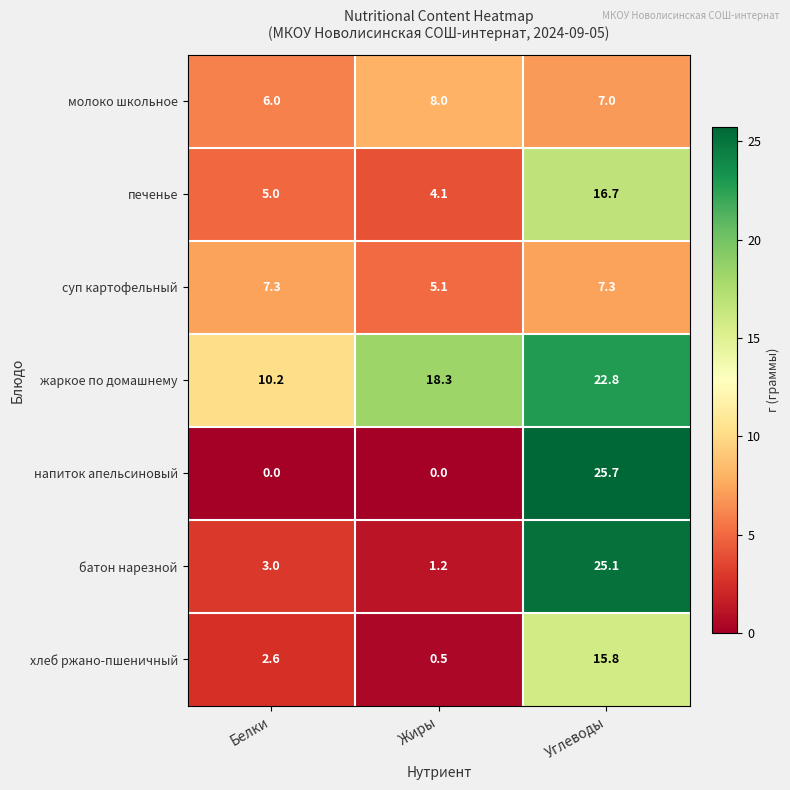

Between Жиры and Углеводы, which series saw the biggest shift?

напиток апельсиновый